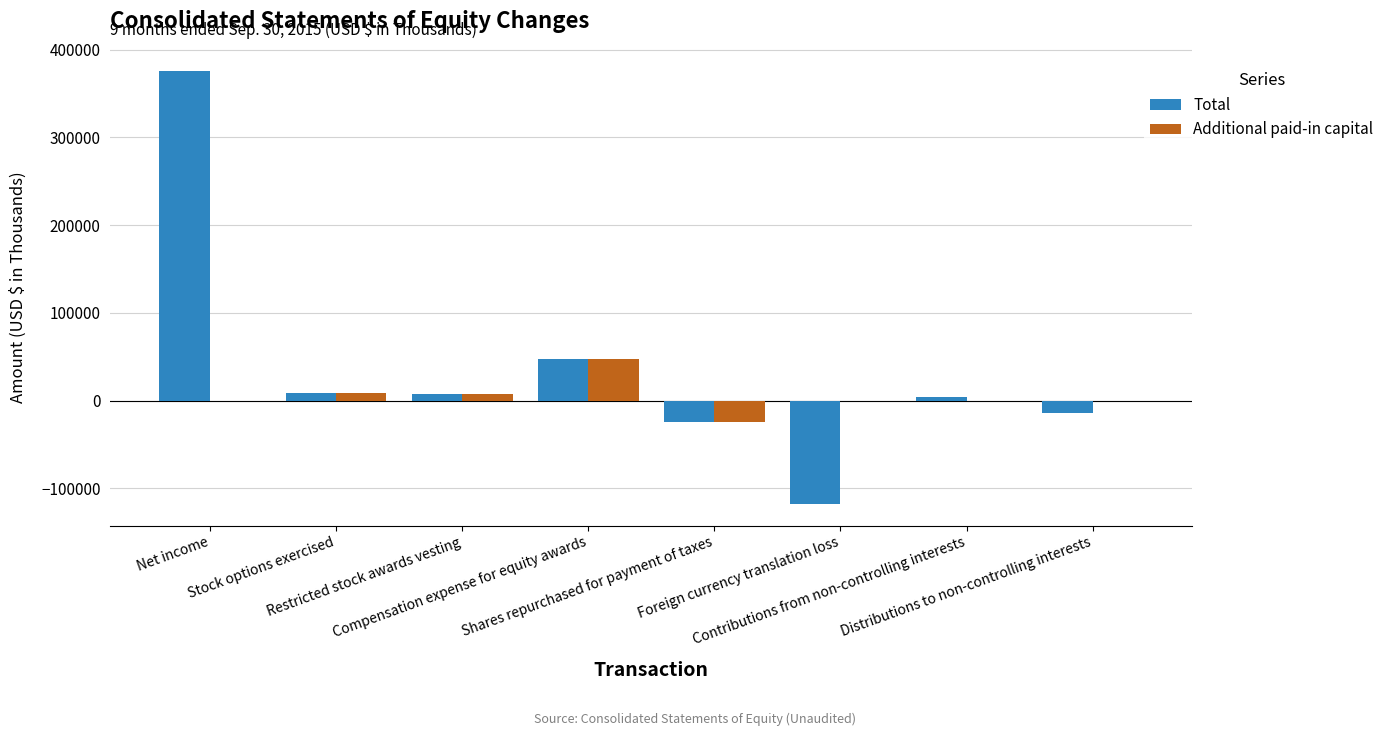

What are all the series names shown in the legend?

Total, Additional paid-in capital